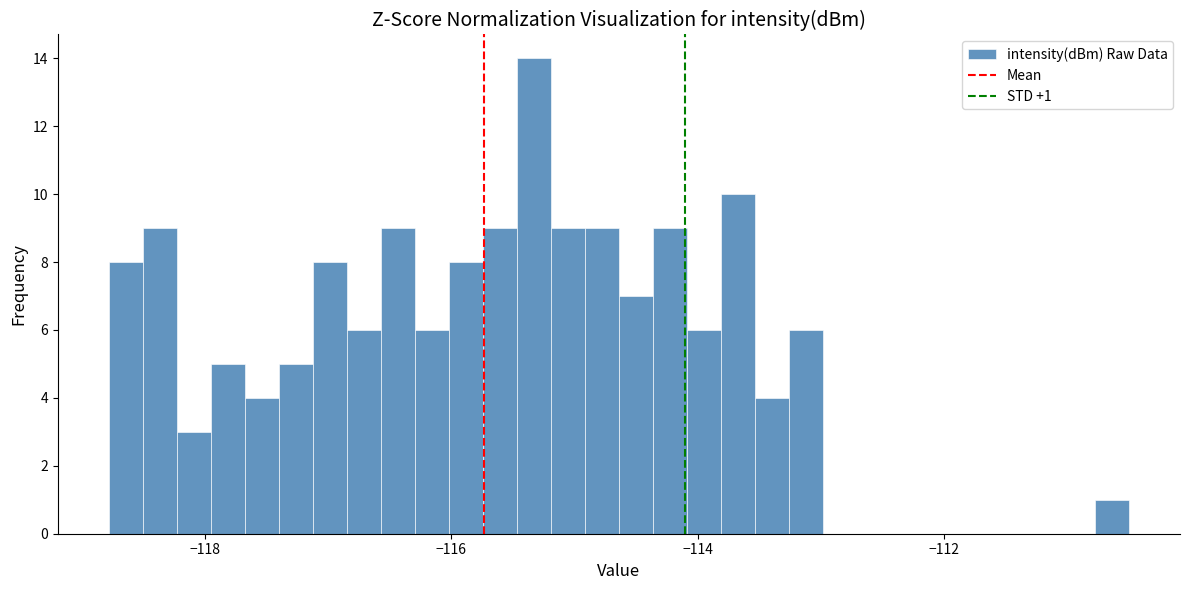

Read against the x-axis, roughly where is the centre of the tallest bar?

-115.4